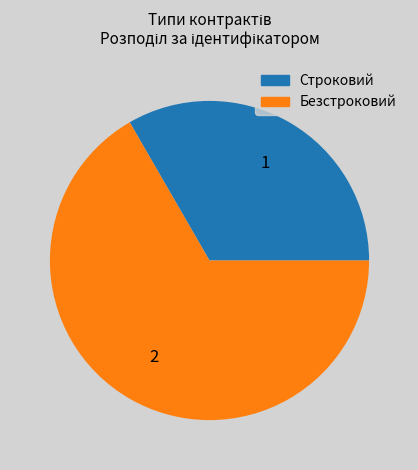

How many segments does this pie chart have?

2